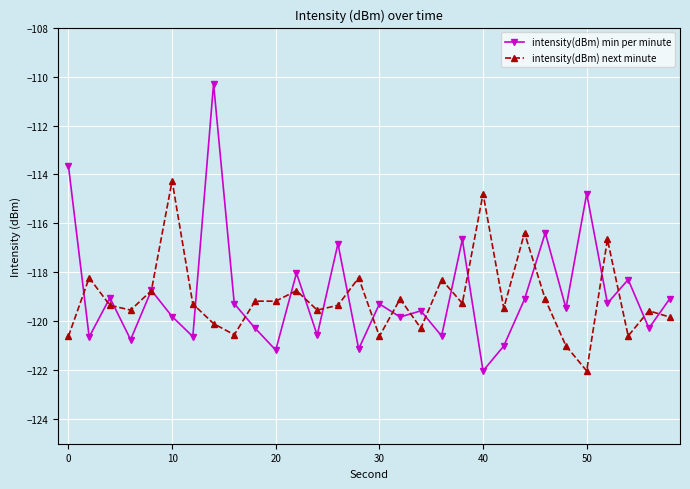

What is the lowest value of the intensity(dBm) min per minute series?

-122.0